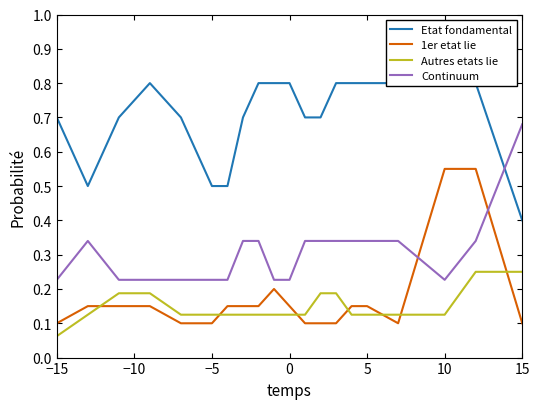

True or false: Autres etats lie and Continuum cross at least once.

False